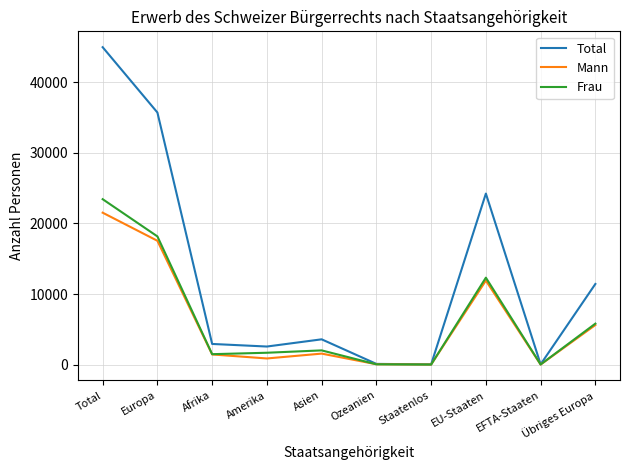

What is the greatest value displayed?

44949